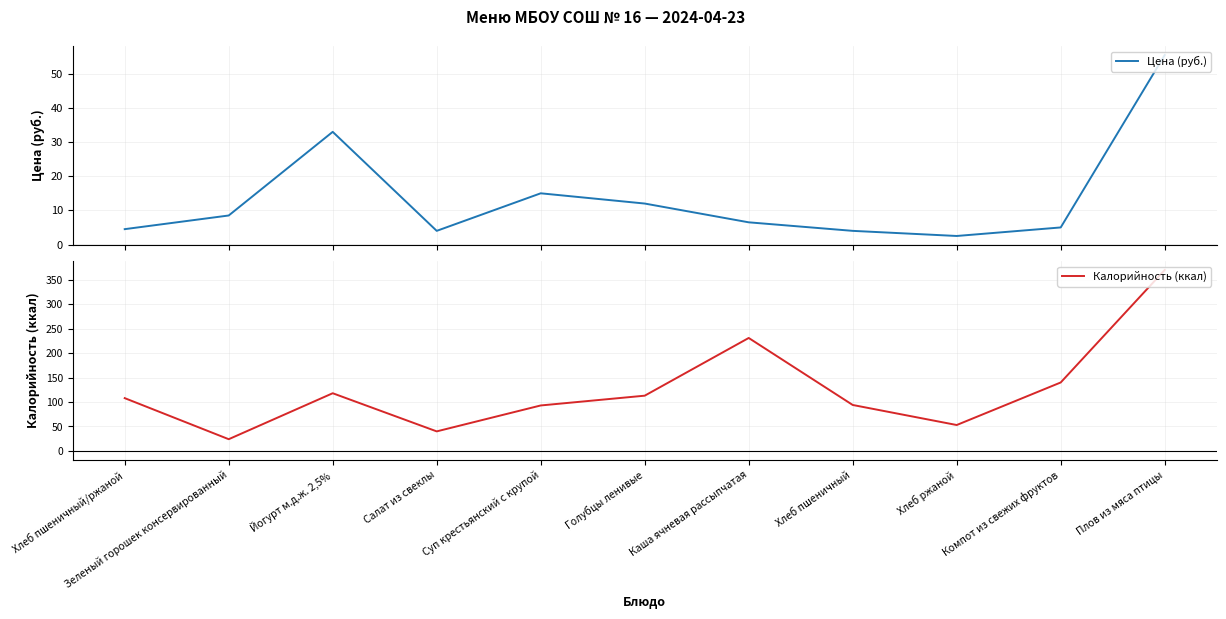

Which label corresponds to the largest value in the chart?

Плов из мяса птицы